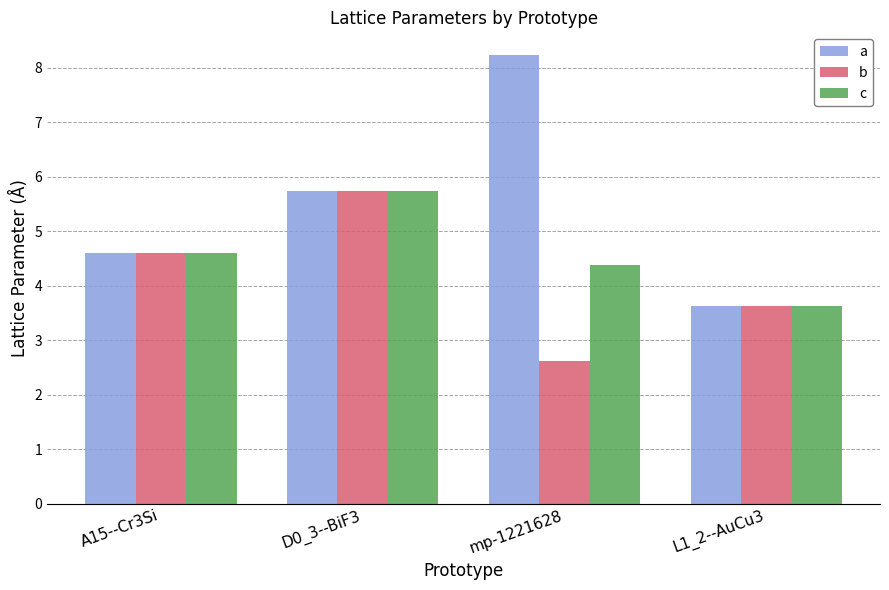

Where does the b series first go above 4?

A15--Cr3Si